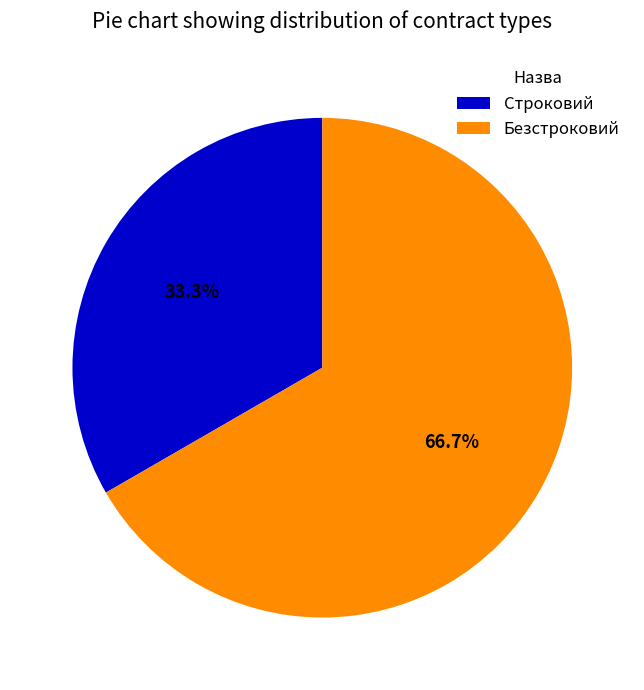

Which category has the biggest portion of the pie?

Безстроковий